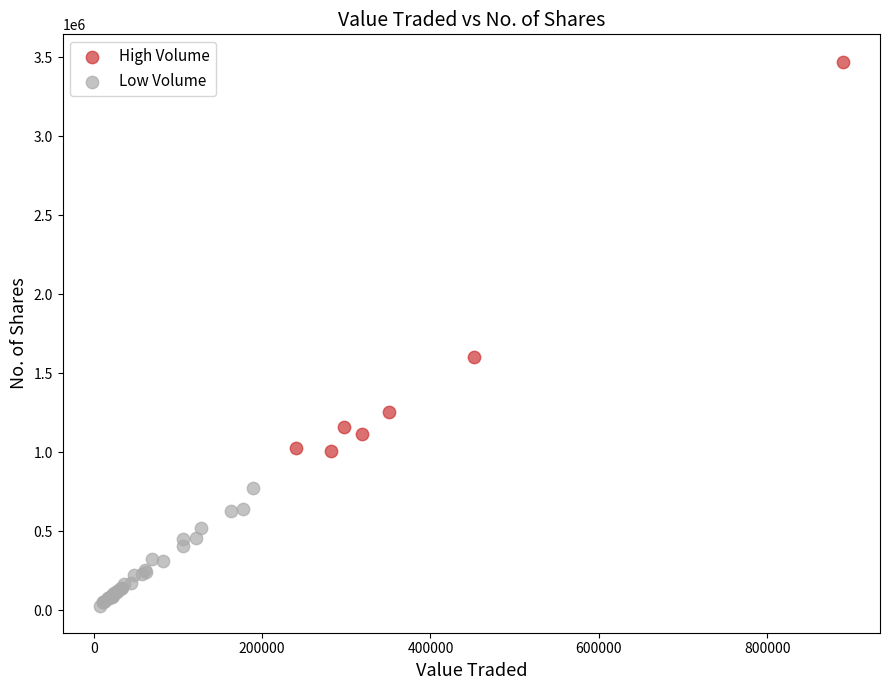

Which series reaches the minimum Y coordinate?

Low Volume